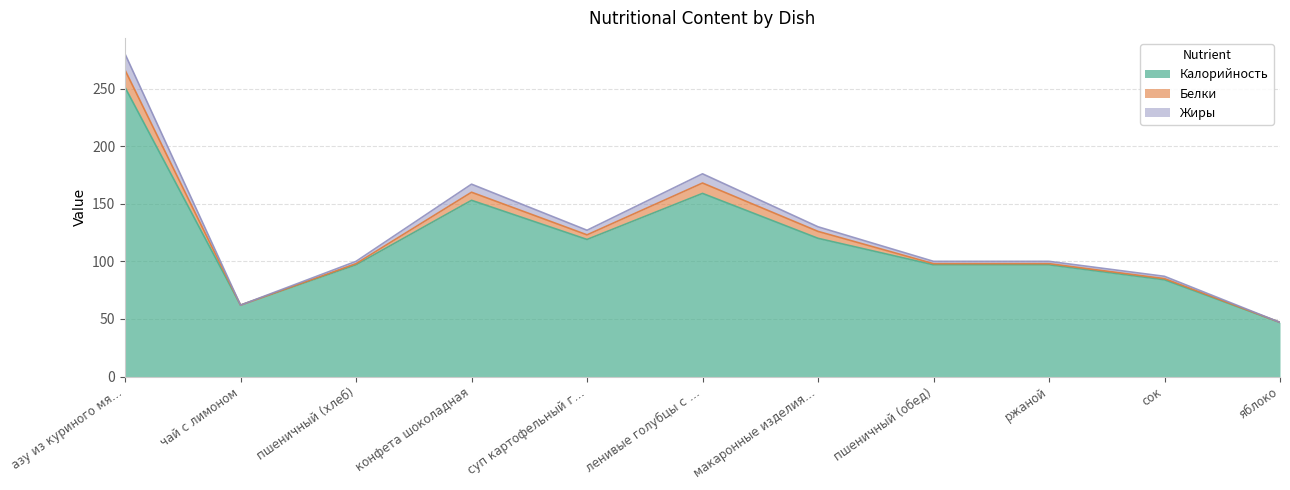

Where is Калорийность nearest to the value 149?

конфета шоколадная